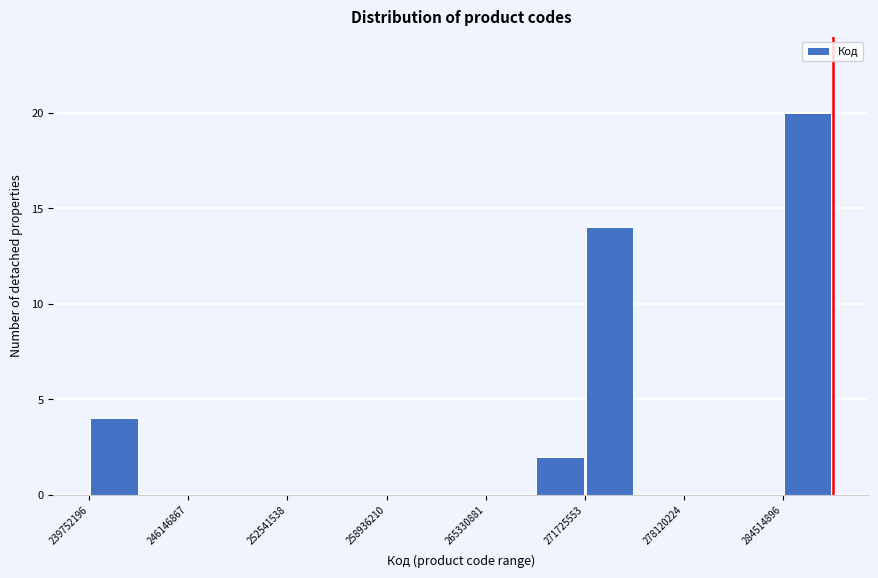

Around what value on the x-axis is the tallest bar? Give the approximate position of its centre, as read against the axis.

286000000